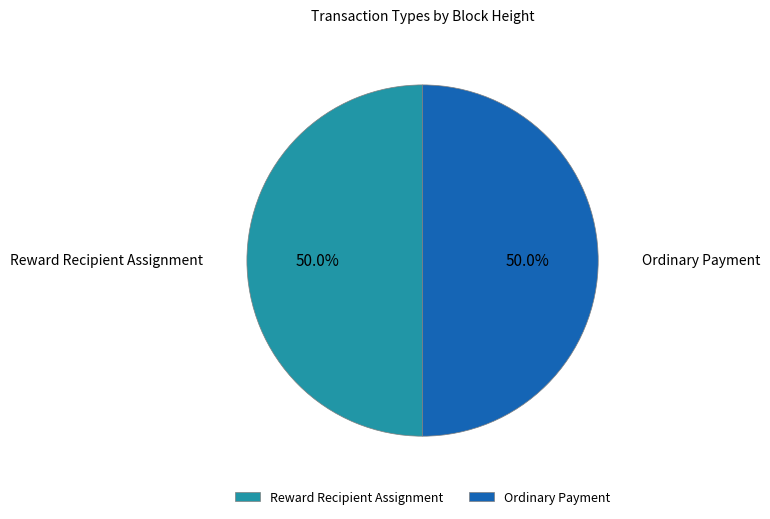

What is the ratio of the value at Reward Recipient Assignment to the value at Ordinary Payment?

1.0